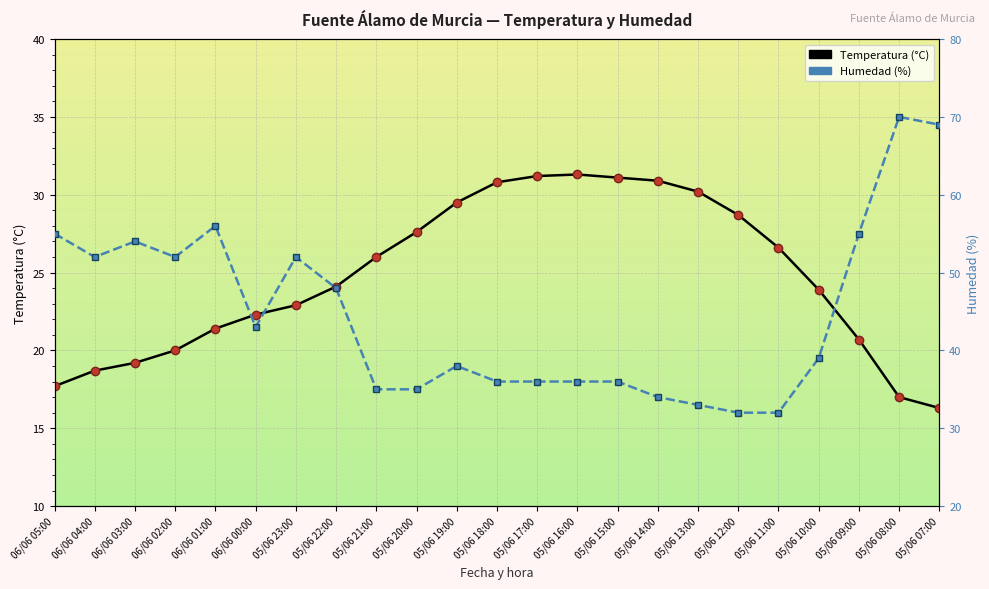

Which label corresponds to the largest value in the chart?

05/06 08:00